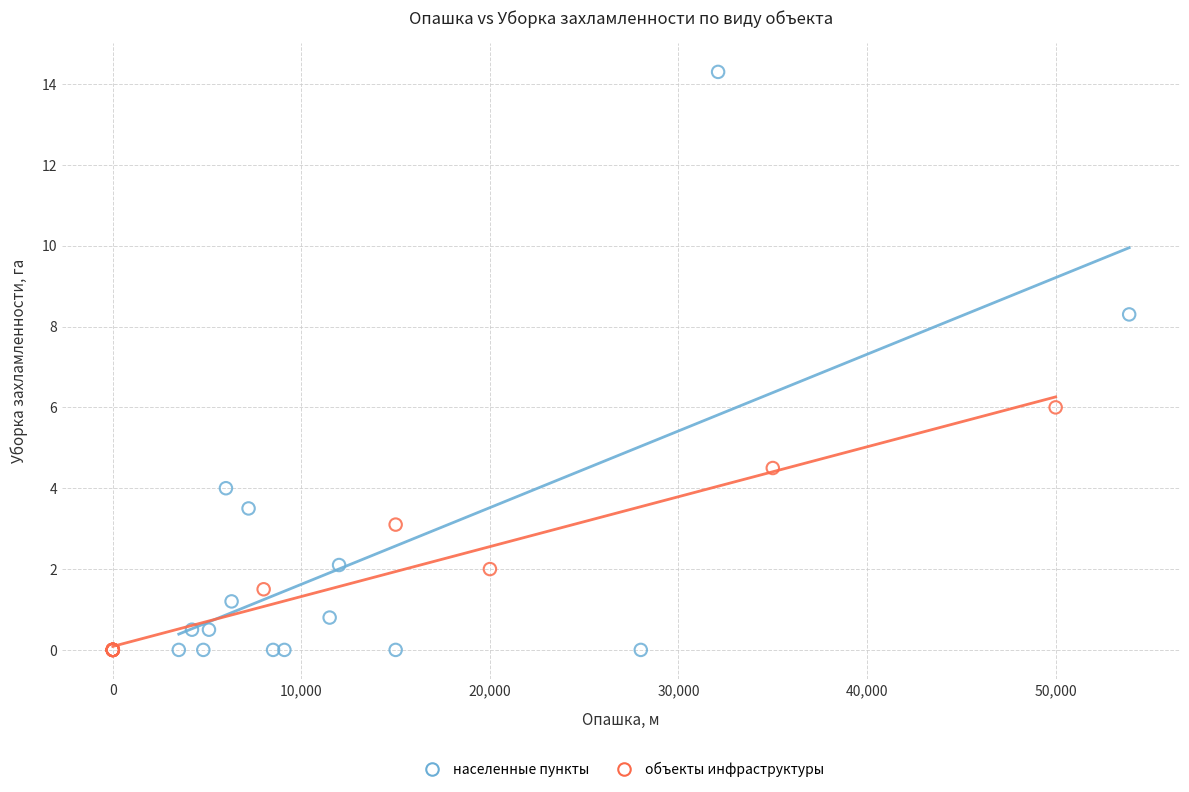

Which series contains the highest Y value?

населенные пункты